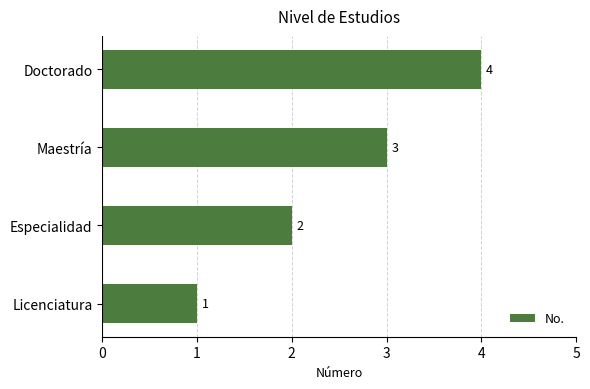

List the labels in order of value, largest first.

Doctorado, Maestría, Especialidad, Licenciatura